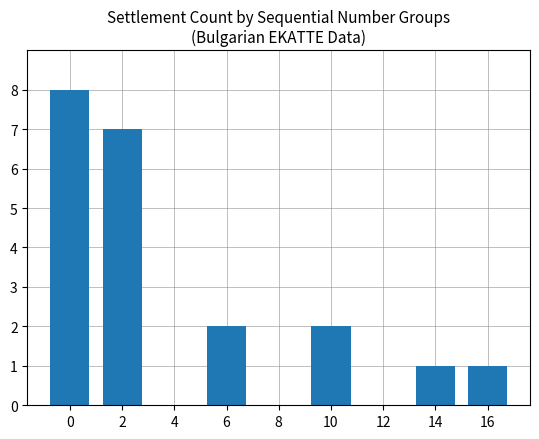

How many distinct data groups are displayed?

1